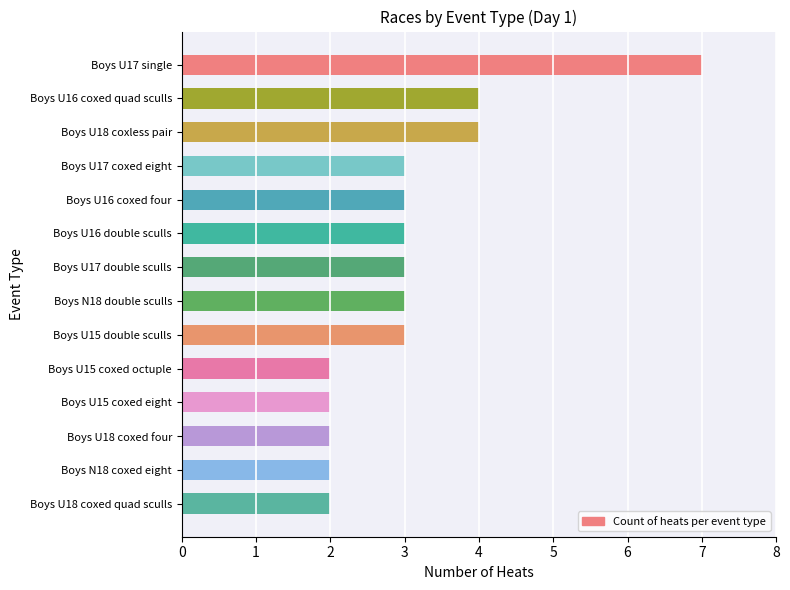

What is the approximate value at Boys N18 double sculls?

3